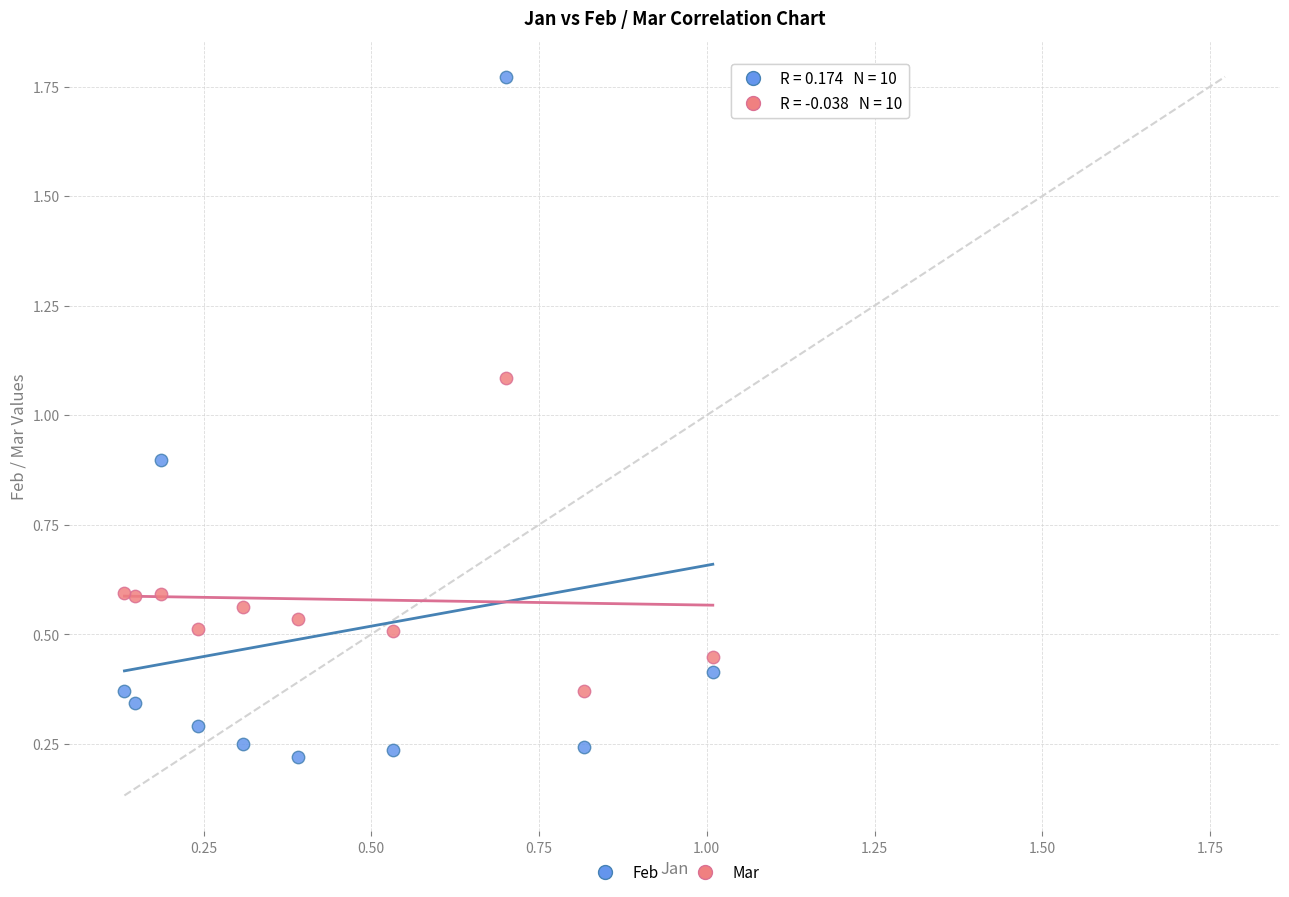

Which series contains the lowest Y value?

Feb